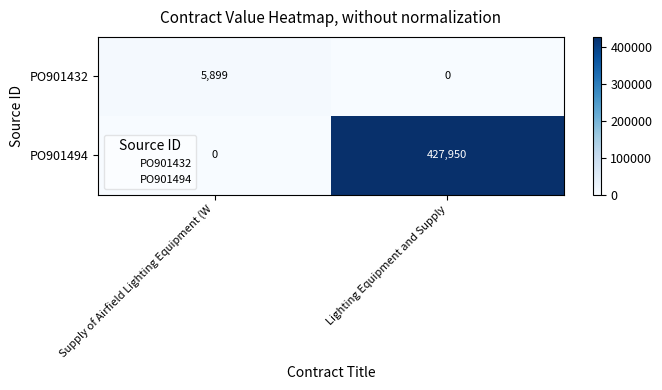

What is the difference between the maximum and minimum values in the PO901432 series?

5899